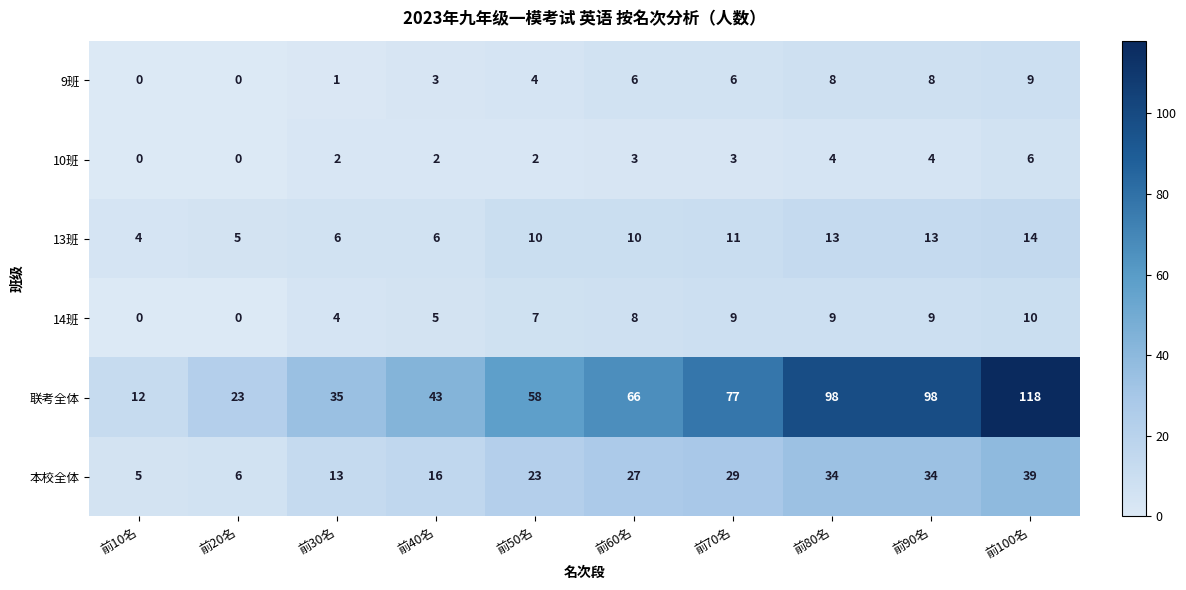

At 前60名, list the series in order from smallest to largest.

10班, 9班, 14班, 13班, 本校全体, 联考全体